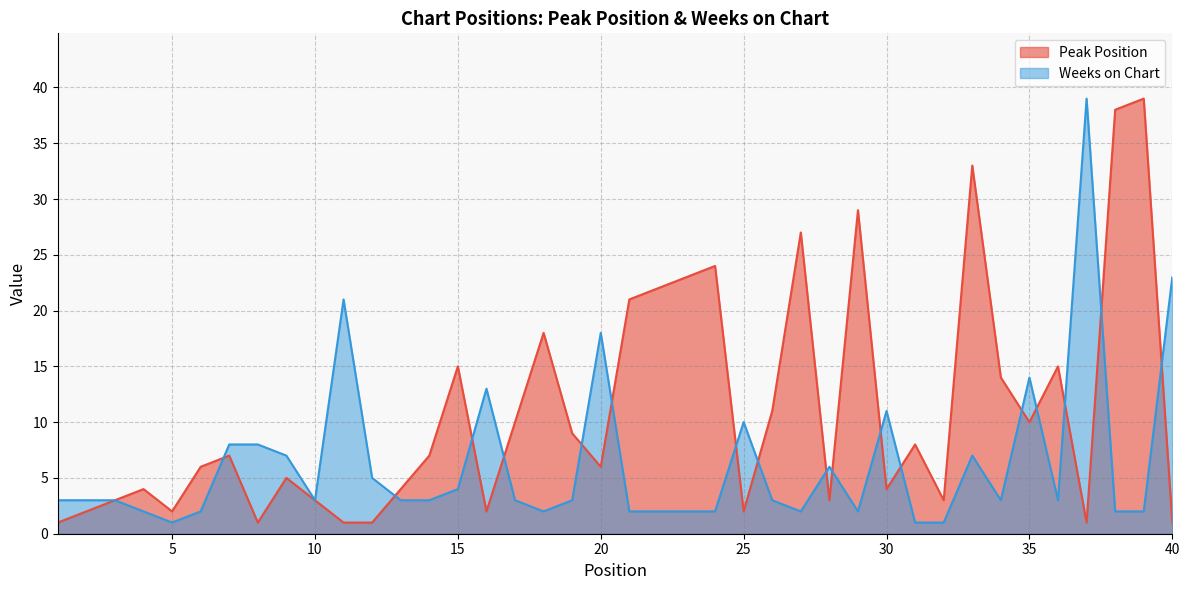

What is the sum of the Peak Position values at 20 and 15?

21